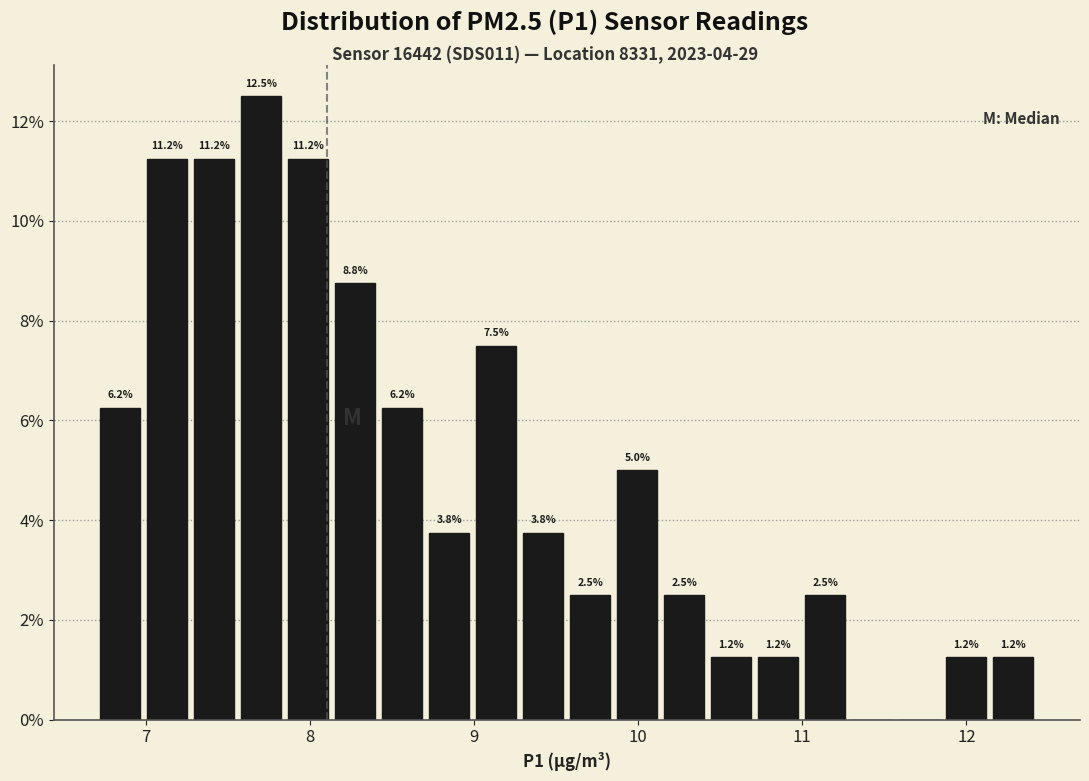

Around what value on the x-axis is the tallest bar? Give the approximate position of its centre, as read against the axis.

7.7